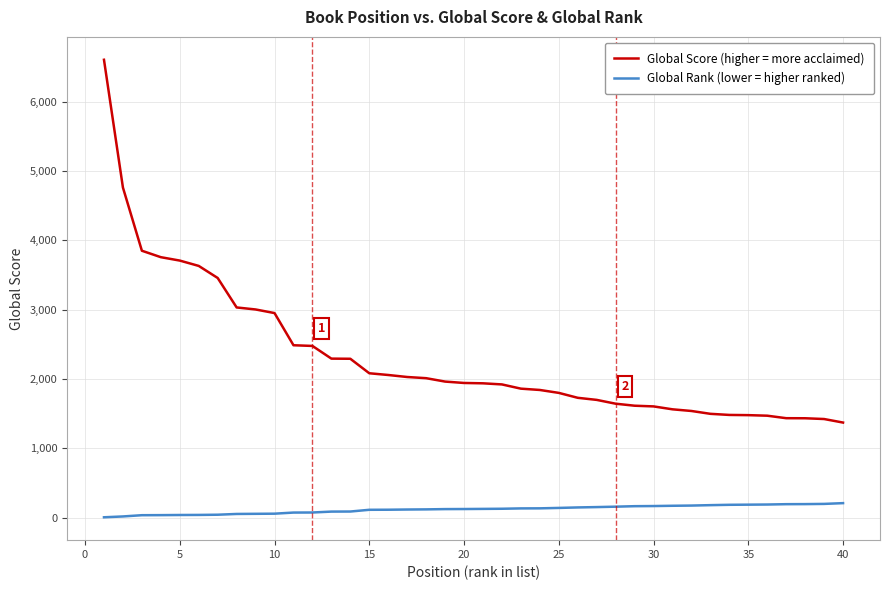

True or false: Global Rank (lower = higher ranked) and Global Score (higher = more acclaimed) intersect in this chart.

False